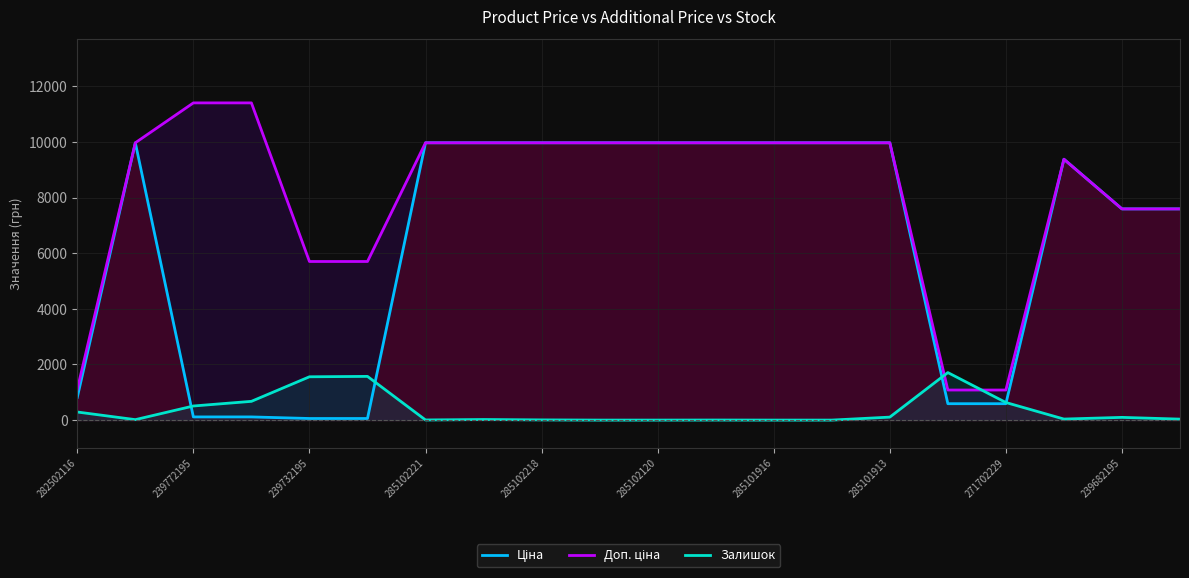

True or false: Ціна and Доп. ціна cross at least once.

False